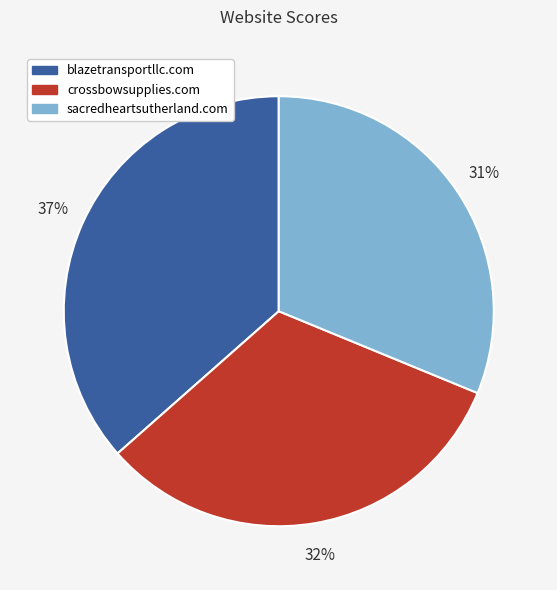

Which category has the smallest portion of the pie?

sacredheartsutherland.com